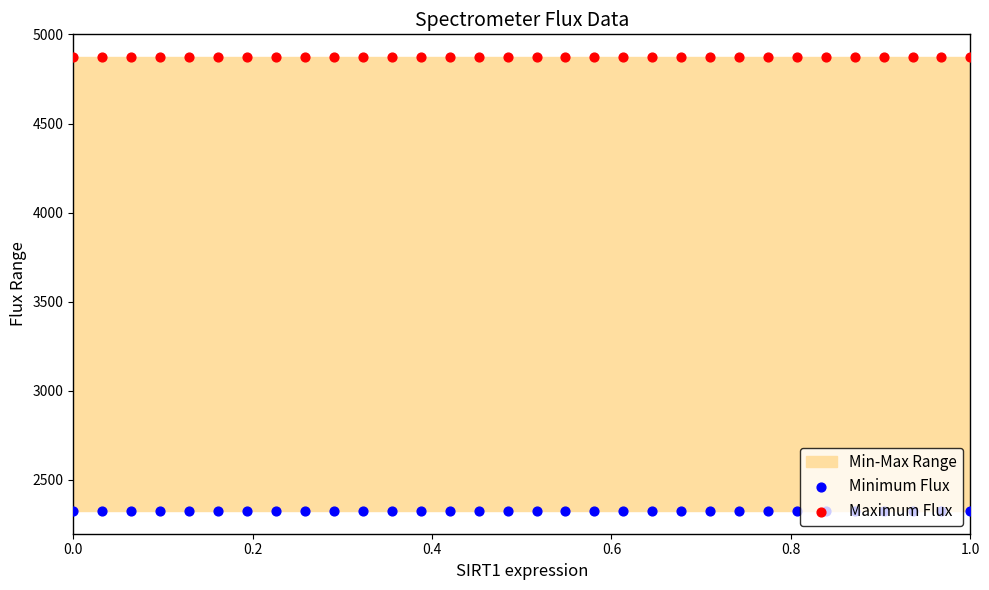

Which series has the largest Y range (max minus min)?

Minimum Flux